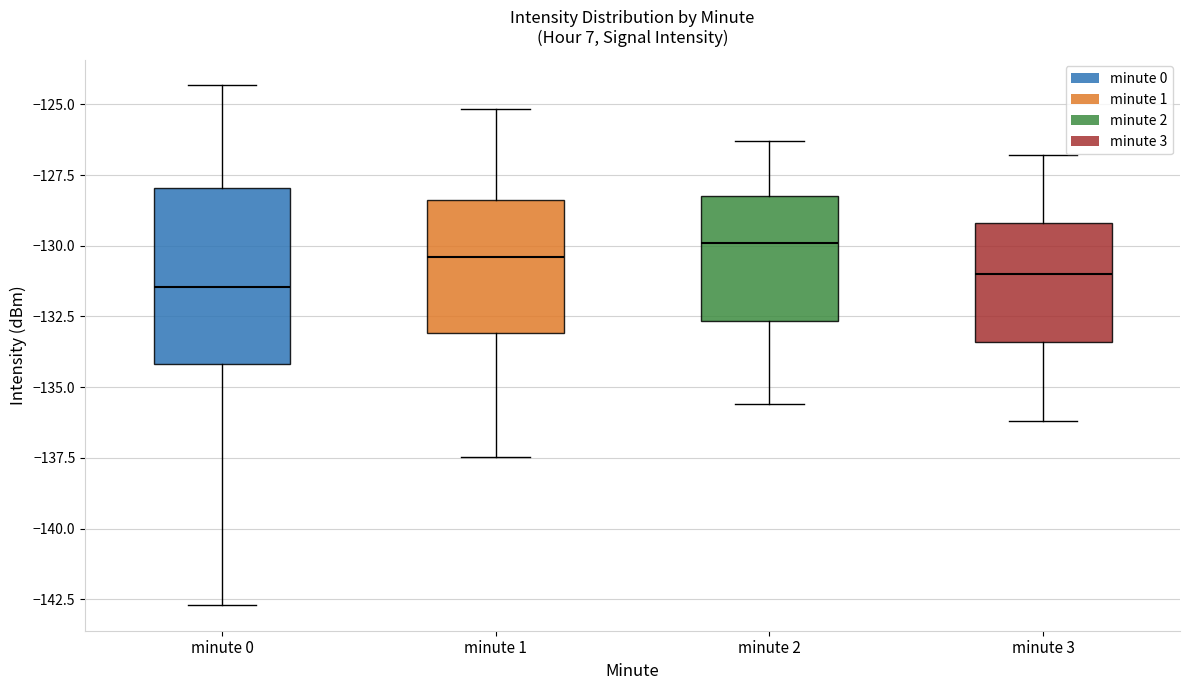

Reading left to right, read every box against the y-axis: the position of its median line, the range the box covers, and the ends of its whiskers. The values are not printed on the chart, so give them approximately, as read against the axis.

minute 0: median -131.5, box -134.0 to -128.0, whiskers -142.5 to -124.5
minute 1: median -130.5, box -133.0 to -128.5, whiskers -137.5 to -125.0
minute 2: median -130.0, box -132.5 to -128.0, whiskers -135.5 to -126.5
minute 3: median -131.0, box -133.5 to -129.0, whiskers -136.0 to -127.0